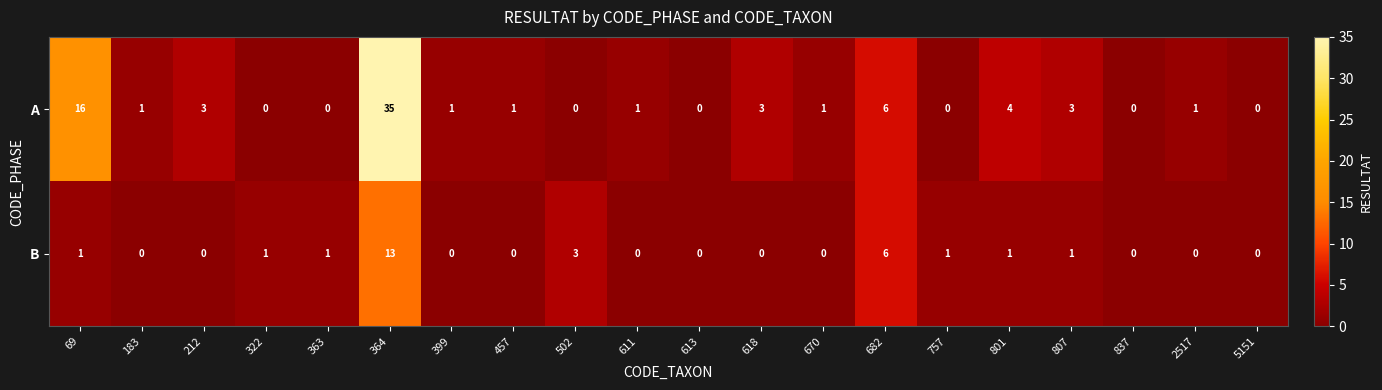

True or false: B has a value of 2 at 322.

False